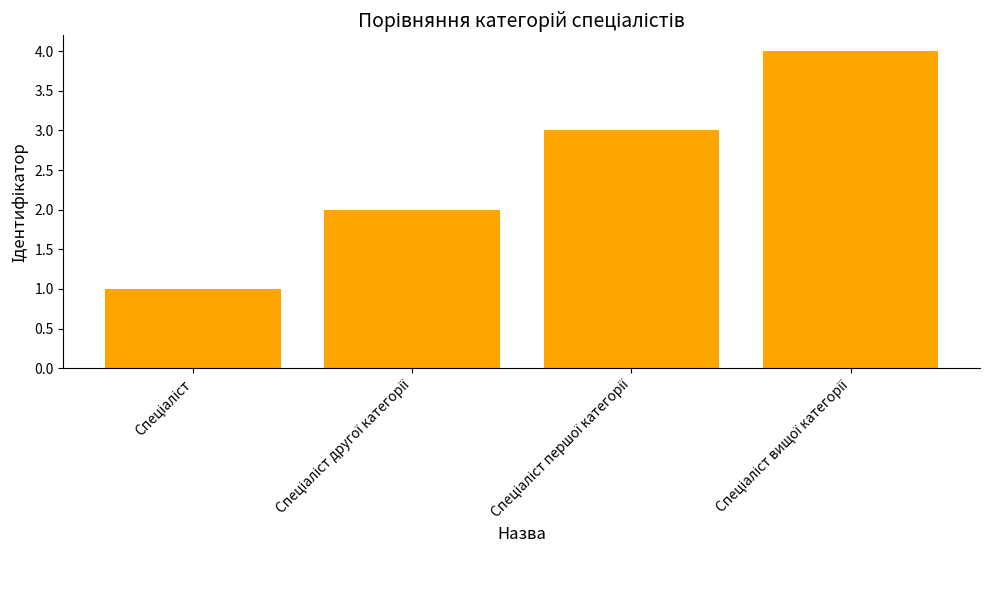

What is the difference between the maximum and minimum values?

3